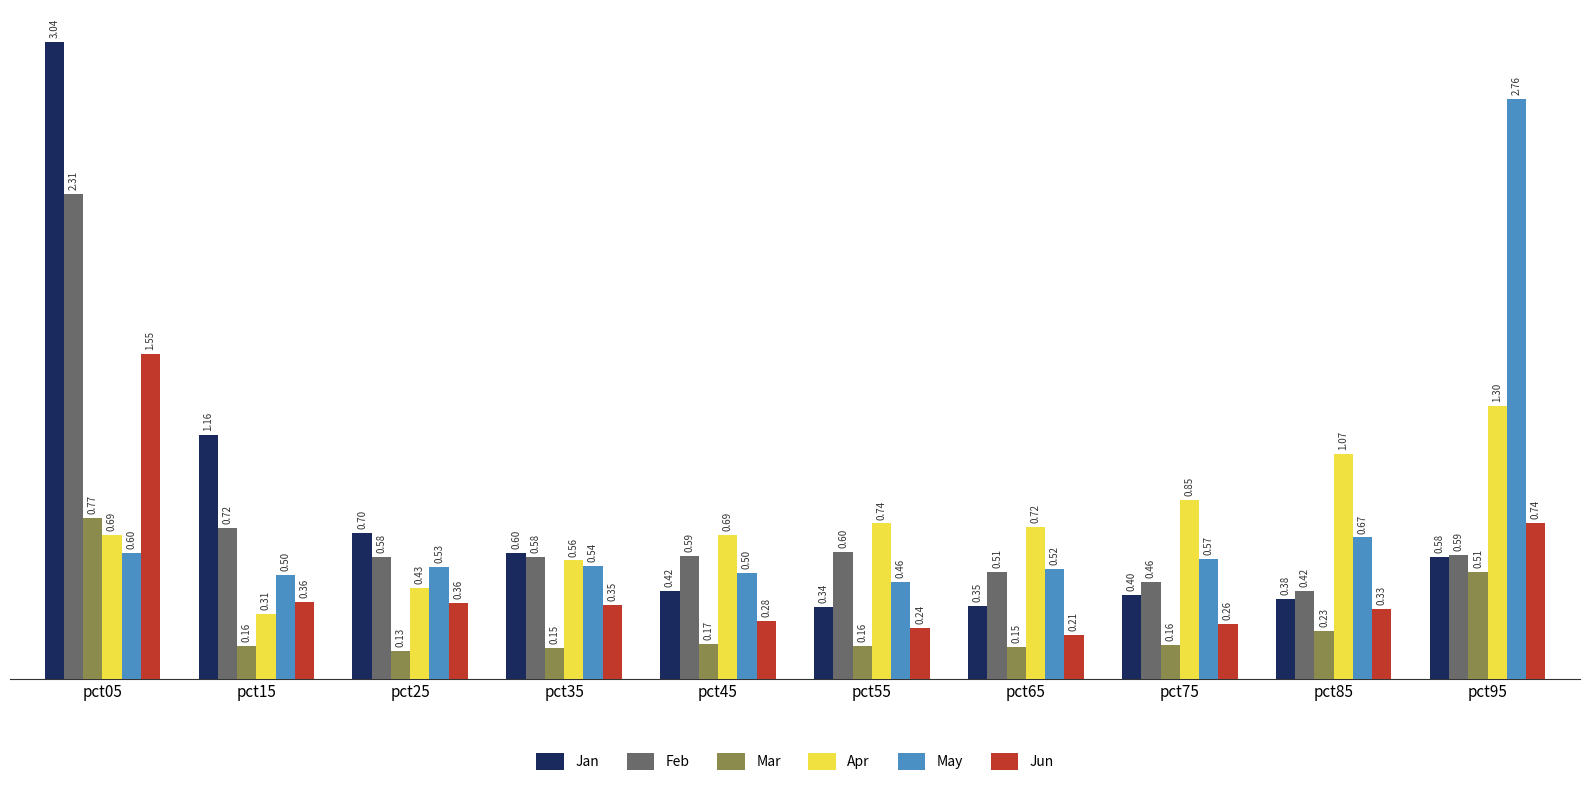

Rank the series by their maximum value, from highest to lowest.

Jan, May, Feb, Jun, Apr, Mar